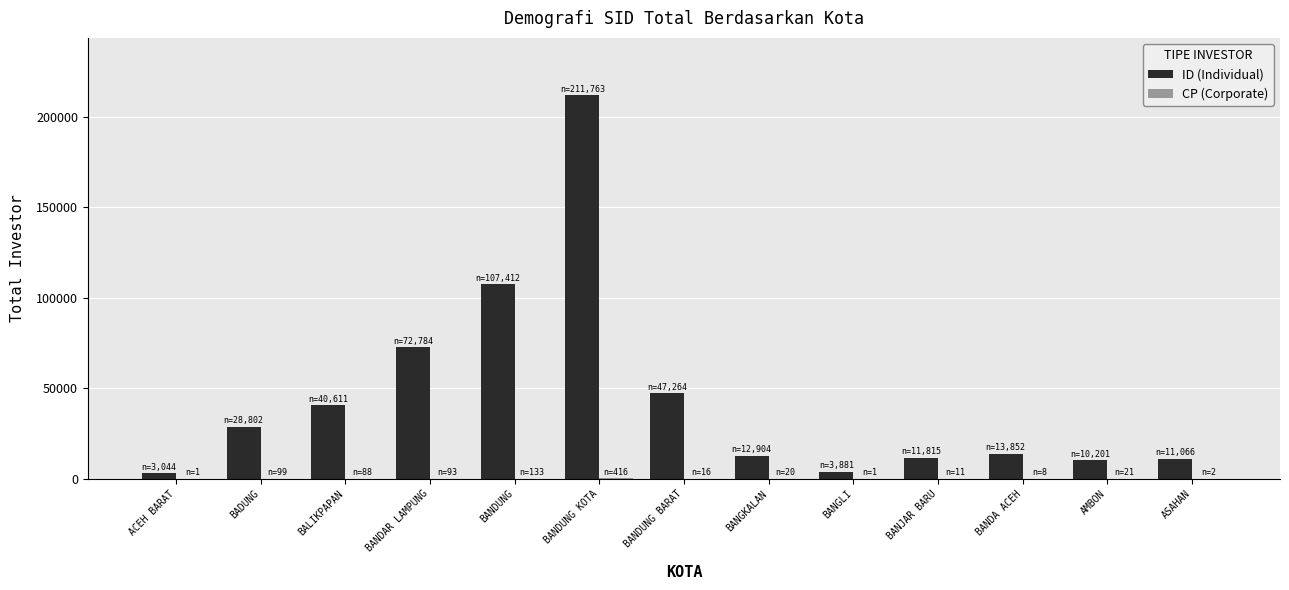

The value of ID (Individual) at BALIKPAPAN is 40611. True or false?

True